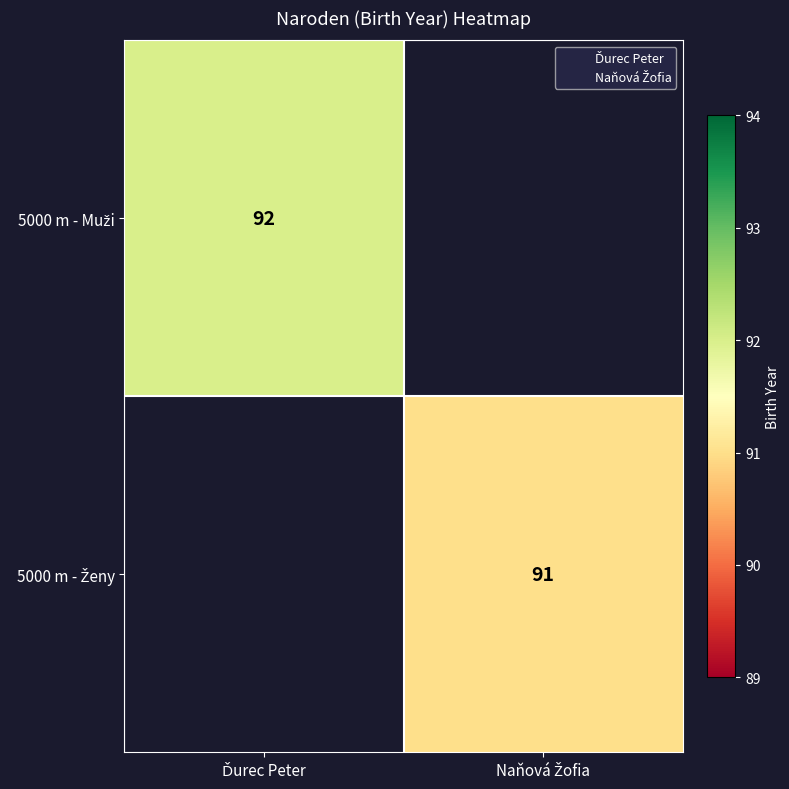

How many data points does each series have?

2